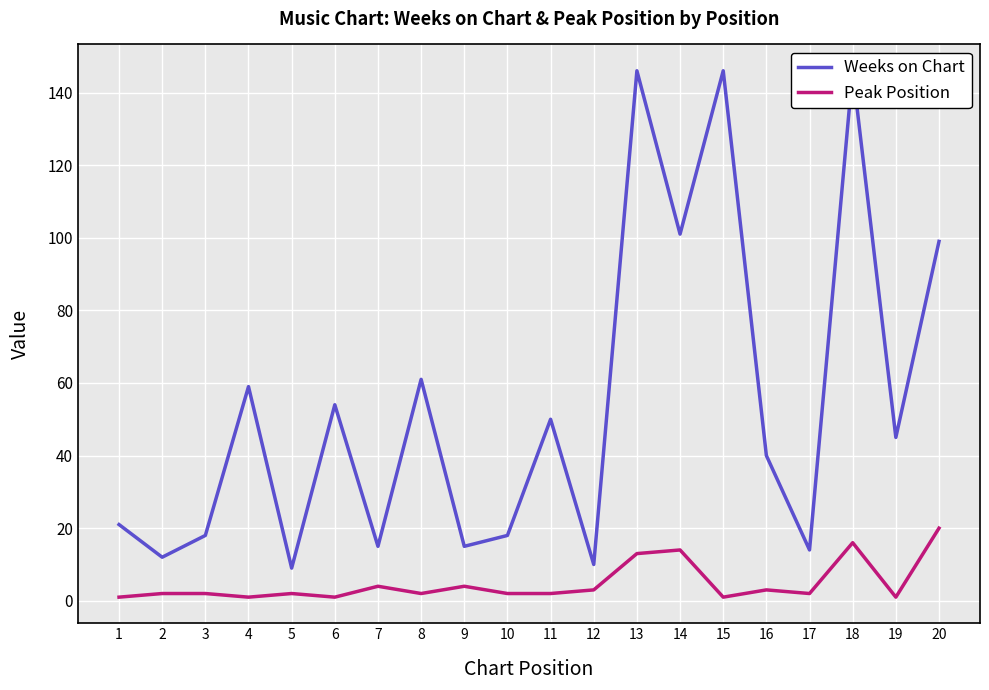

How many data points in Peak Position are less than 2?

5